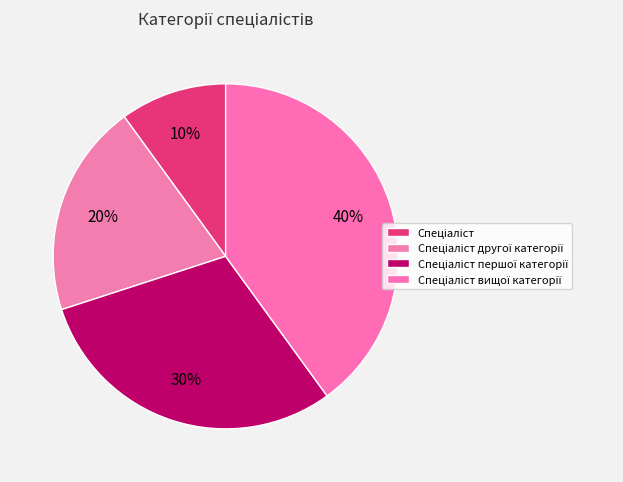

Do Спеціаліст першої категорії and Спеціаліст другої категорії together represent more than half of the pie?

No